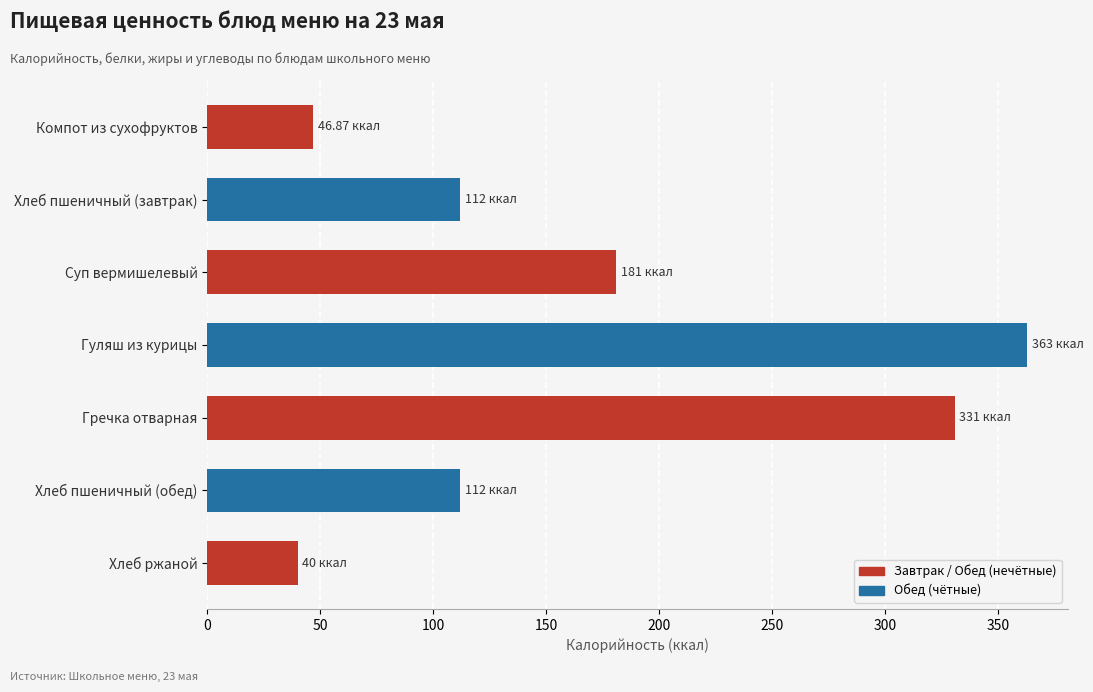

What is the average value?

169.4